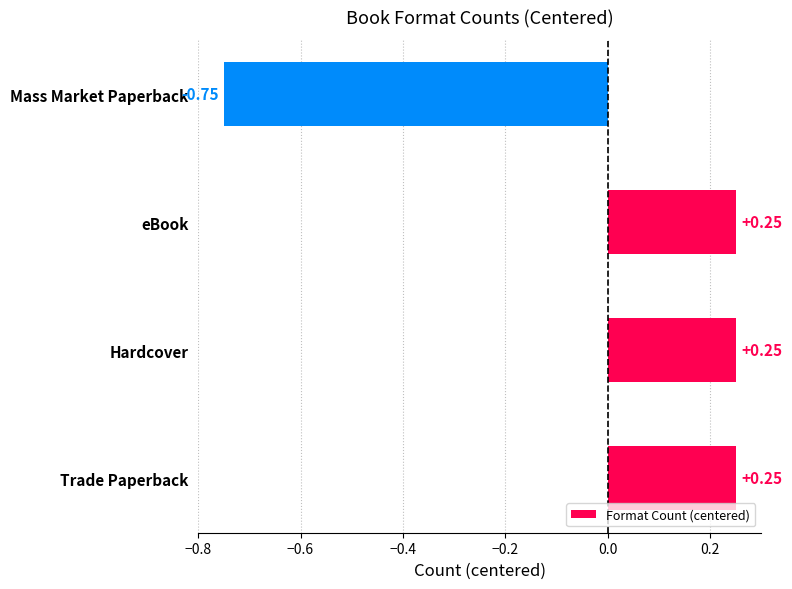

How many values are below zero?

1